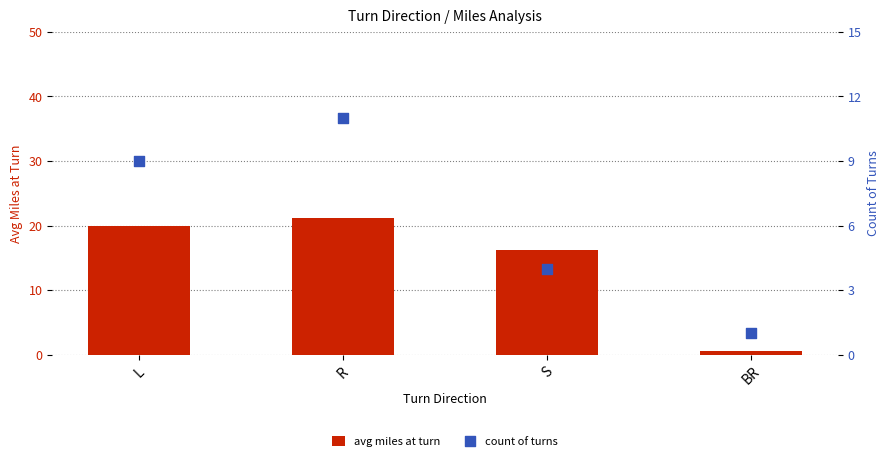

What is the total value across all series at BR?

1.6